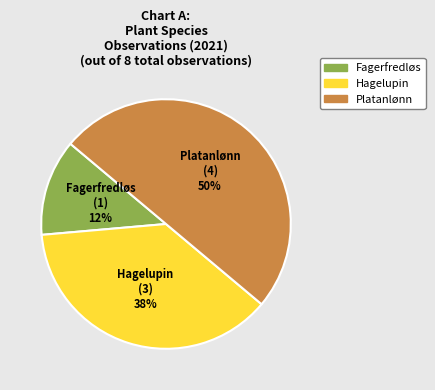

To the nearest percent, what is the average slice percentage?

33%